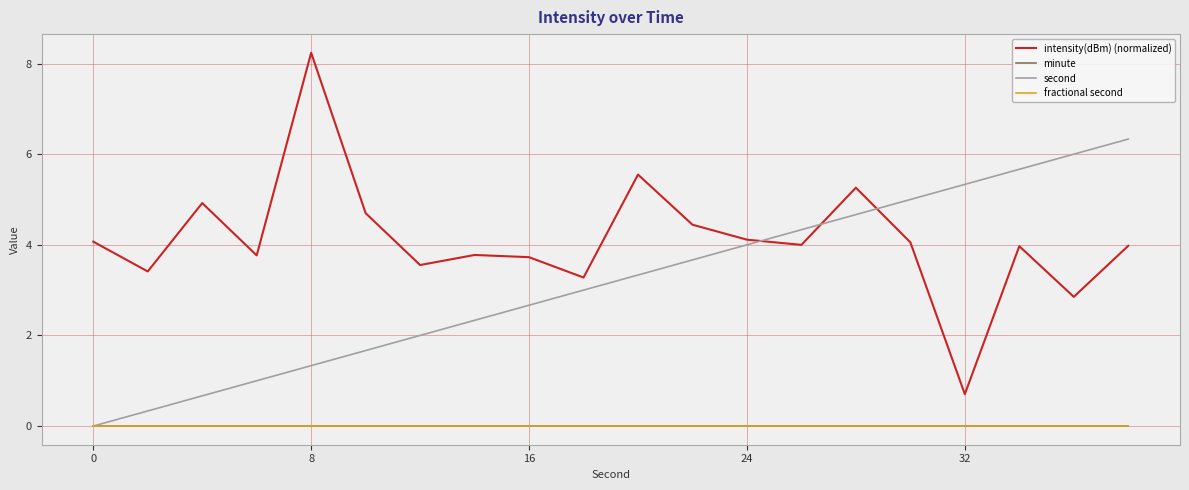

Does the chart have visible grid lines?

Yes